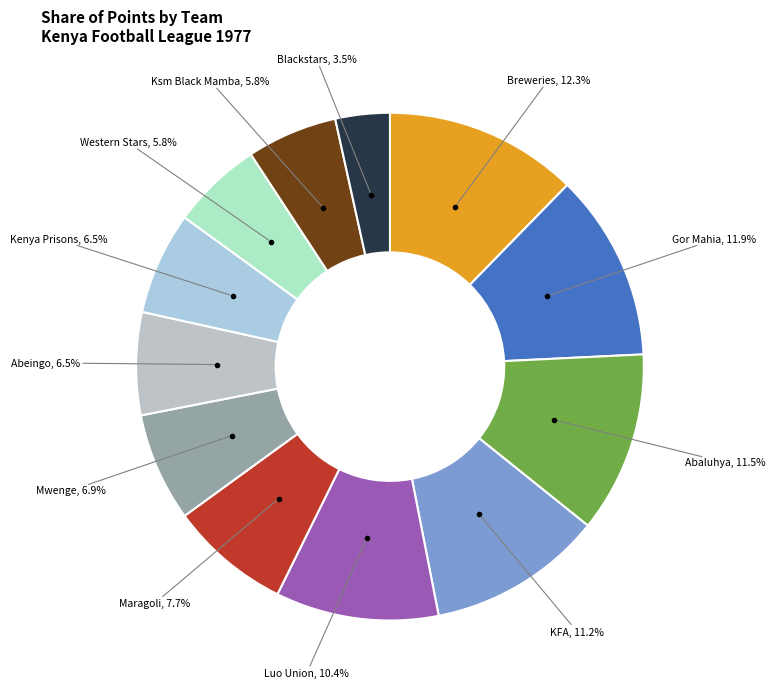

Do Ksm Black Mamba and Luo Union together represent more than half of the pie?

No